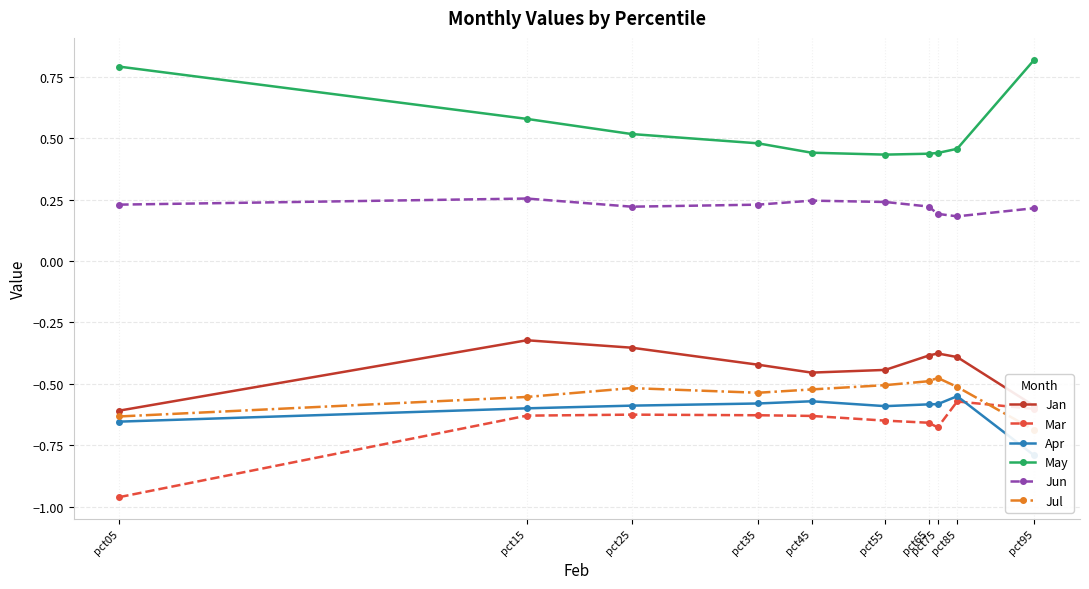

What is the difference between the maximum and second lowest values in the Mar series?

0.1